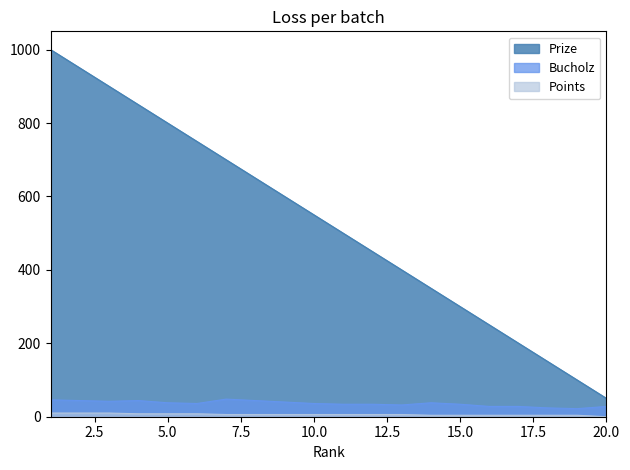

Which has a higher value, 5 or 15?

5